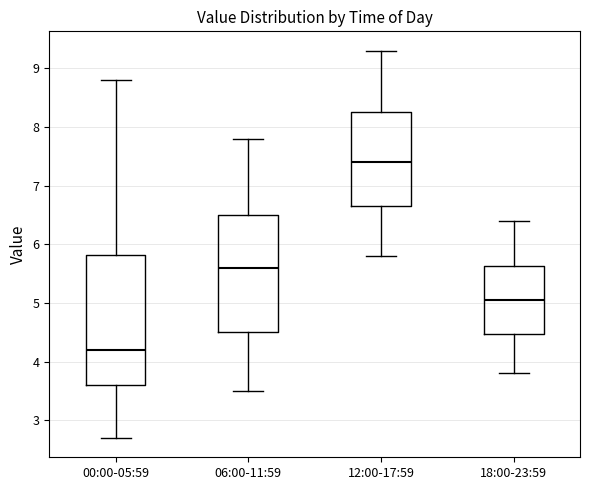

Reading left to right, transcribe this box plot: for each box, give where its median line is, the range the box spans, and where its two whiskers end, as read against the y-axis. The values are not printed on the chart, so give them approximately, as read against the axis.

00:00-05:59: median 4.2, box 3.6 to 5.8, whiskers 2.7 to 8.8
06:00-11:59: median 5.6, box 4.5 to 6.5, whiskers 3.5 to 7.8
12:00-17:59: median 7.4, box 6.7 to 8.3, whiskers 5.8 to 9.3
18:00-23:59: median 5.1, box 4.5 to 5.6, whiskers 3.8 to 6.4